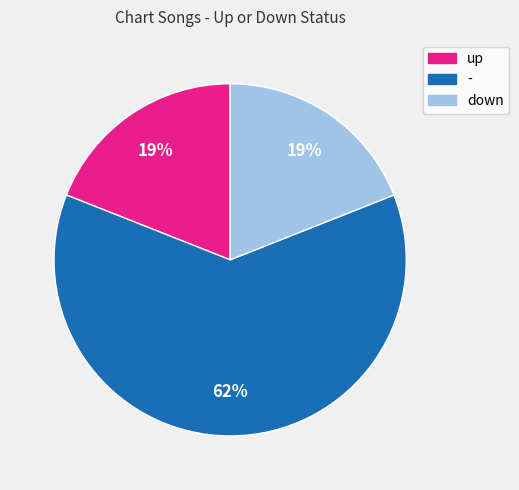

To the nearest percent, what percentage of the pie is up?

19%